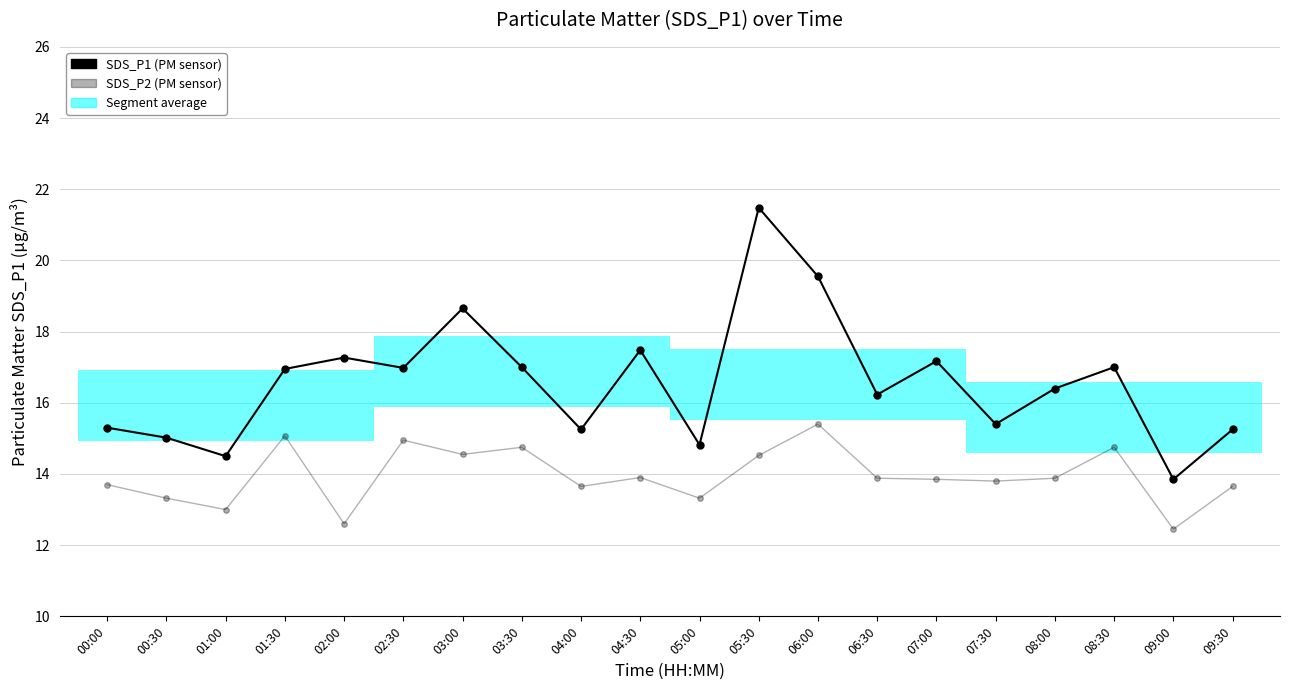

What is the label of the 10th bar from the left?

04:30